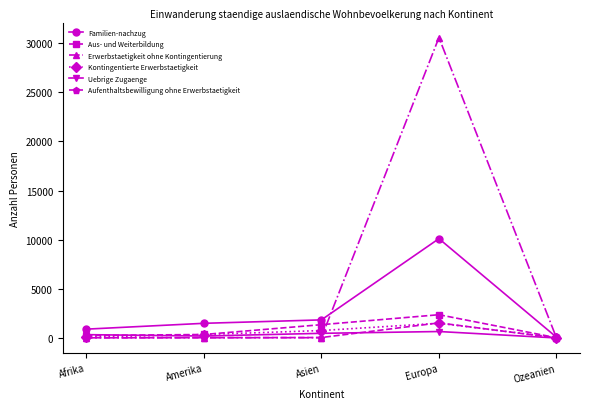

Which series changed the most between Amerika and Europa?

Erwerbstaetigkeit ohne Kontingentierung